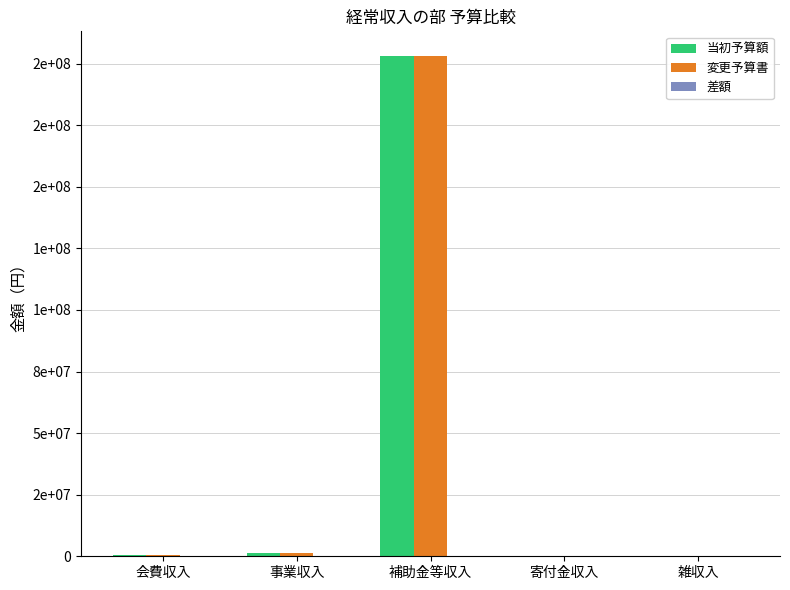

Rank the categories by 当初予算額 value from lowest to highest.

寄付金収入, 雑収入, 会費収入, 事業収入, 補助金等収入